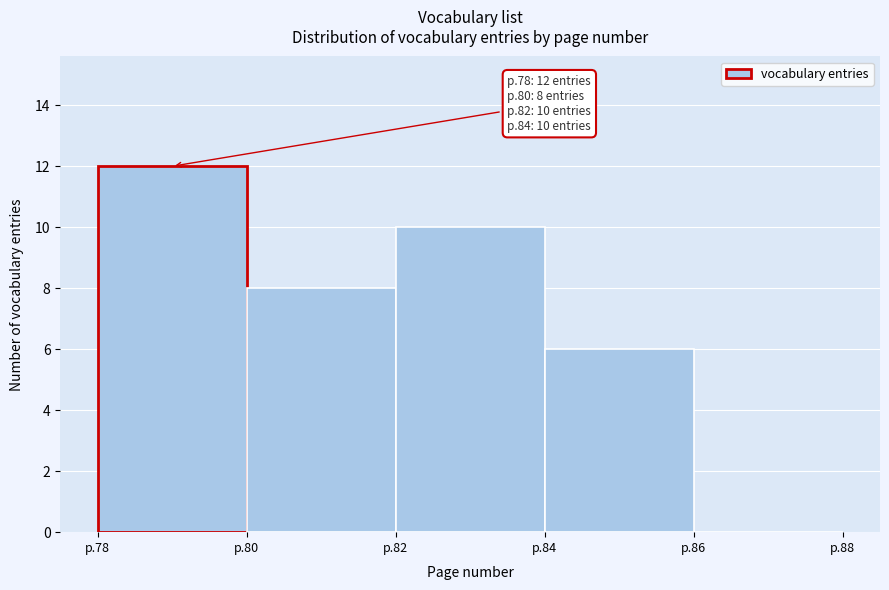

Reading right to left, list all the values displayed in this chart.

p.86=0	p.84=6	p.82=10	p.80=8	p.78=12